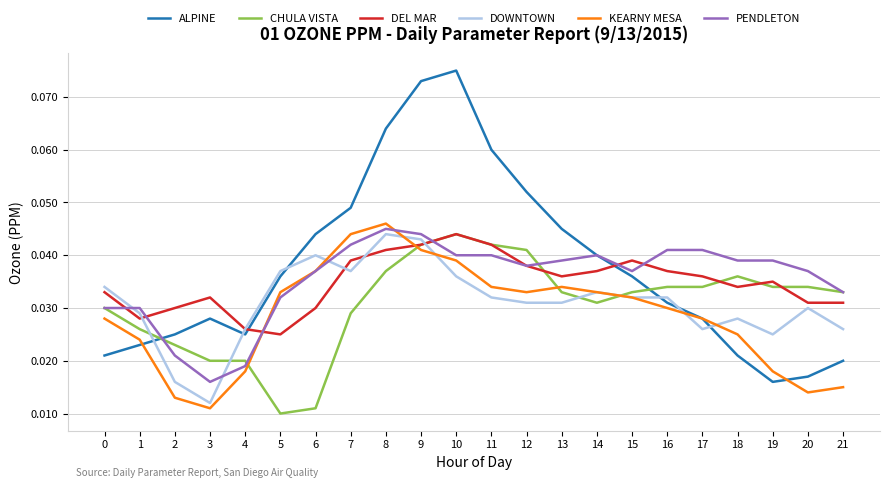

What are all the series names shown in the legend?

ALPINE, CHULA VISTA, DEL MAR, DOWNTOWN, KEARNY MESA, PENDLETON